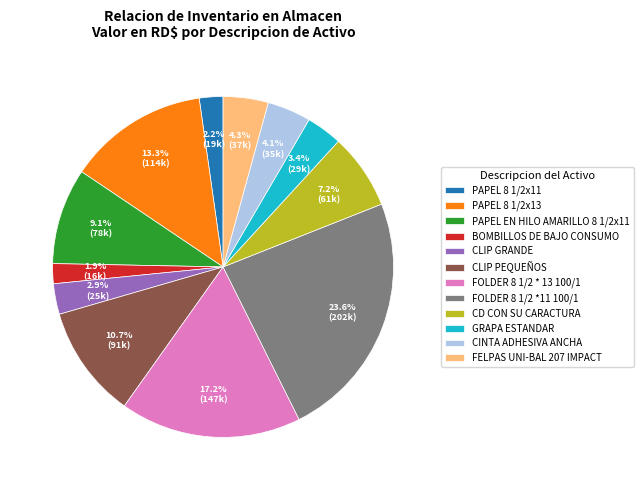

Which has a higher value, PAPEL 8 1/2x13 or CD CON SU CARACTURA?

PAPEL 8 1/2x13